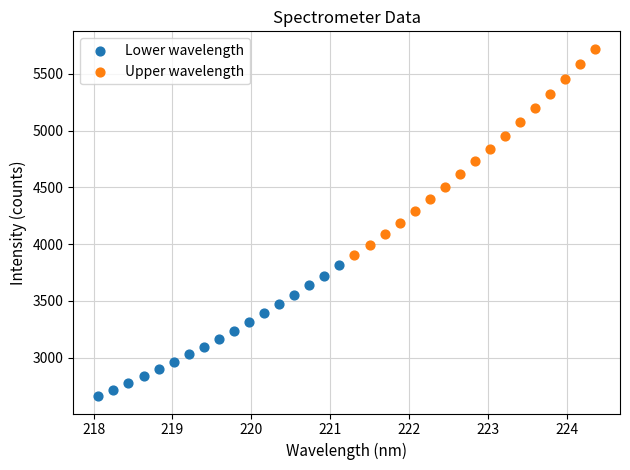

Which series contains the highest Y value?

Upper wavelength